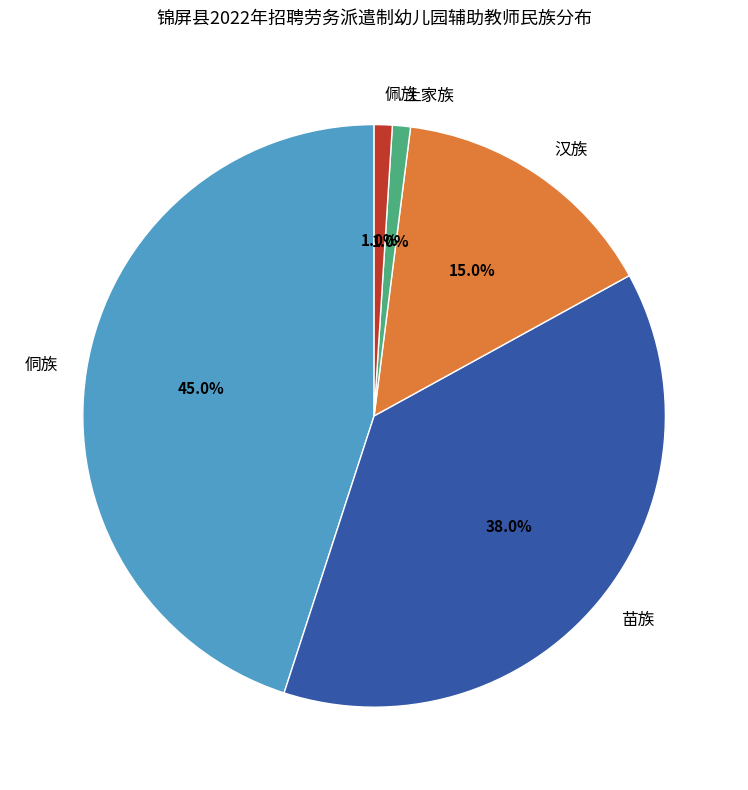

Count the number of slices in the pie.

5